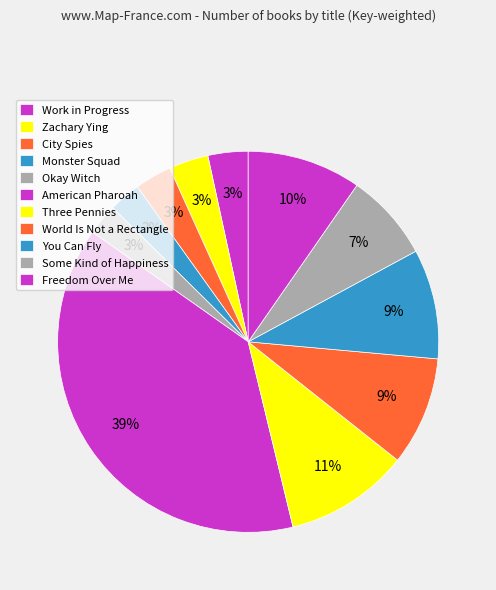

Count the number of slices in the pie.

11